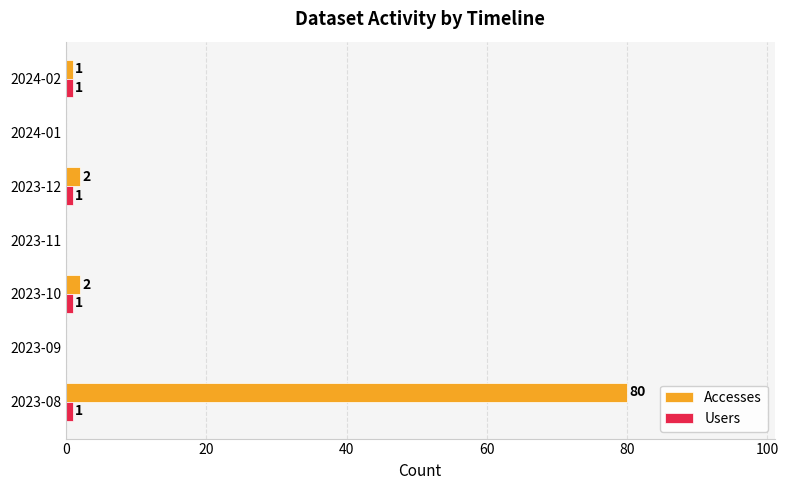

Is it true that Accesses equals 51 at 2024-01?

False